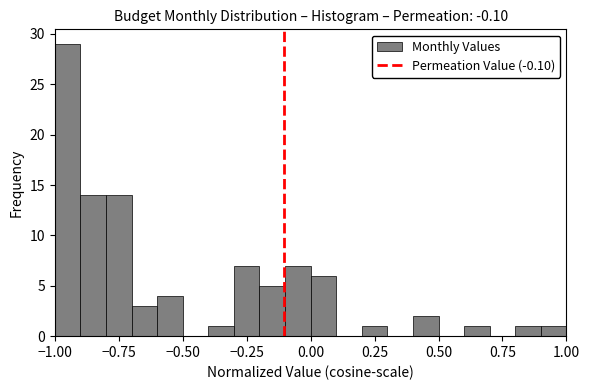

Read against the x-axis, roughly where is the centre of the tallest bar?

-0.95